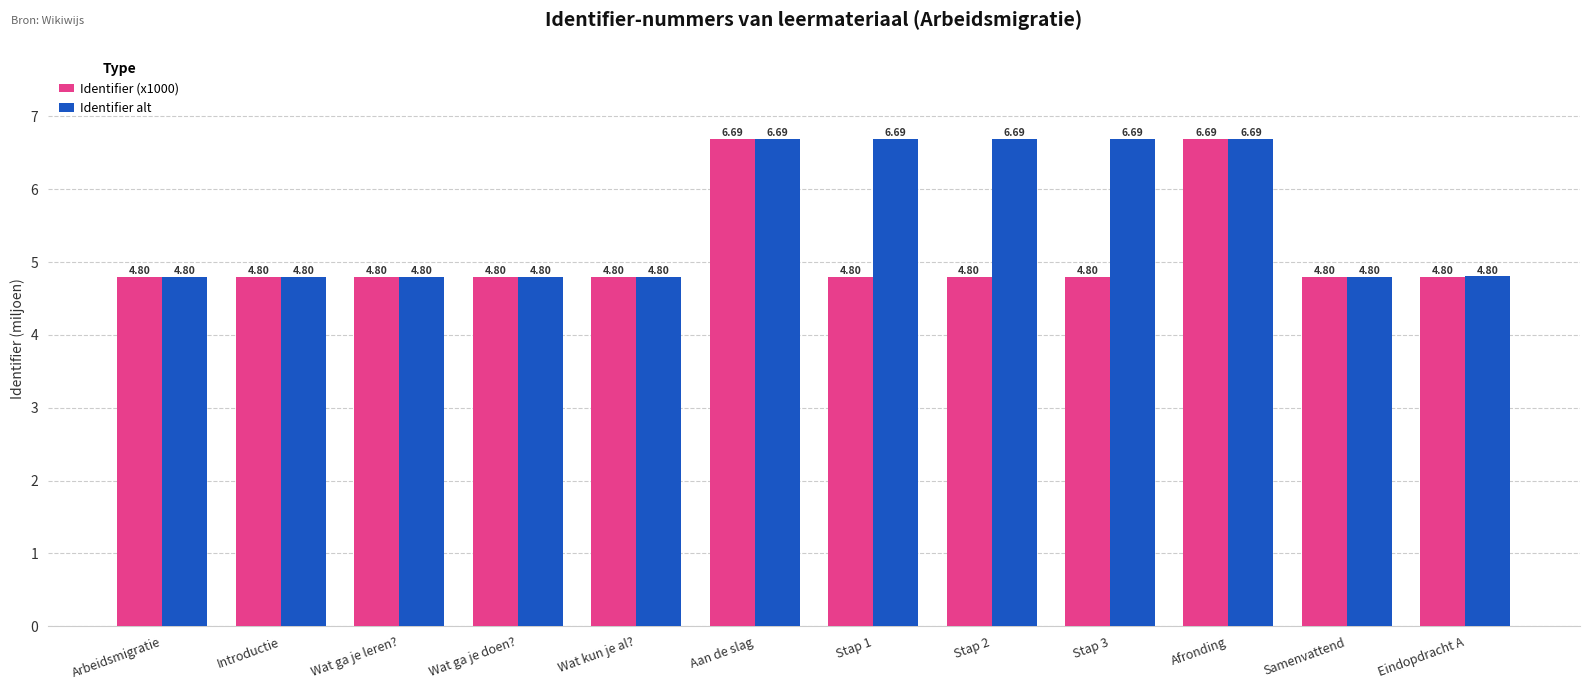

What is the average value of the Identifier (x1000) series?

5.1